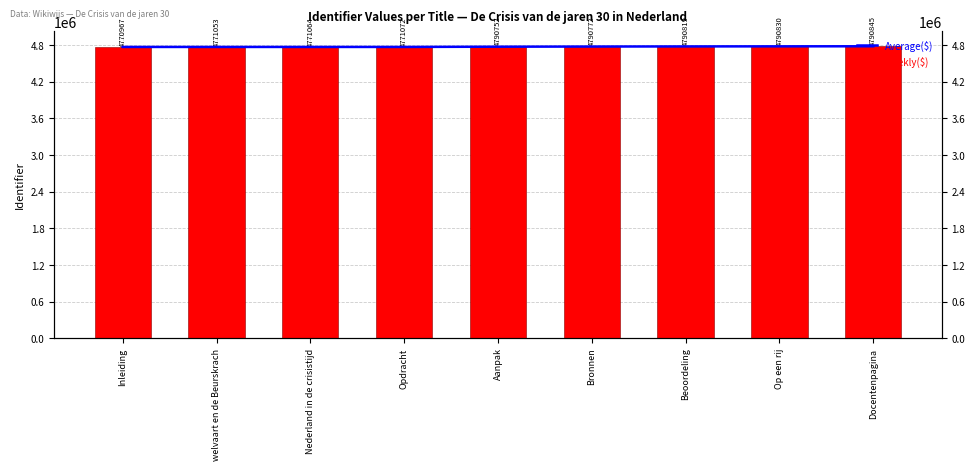

Is it true that Average($) equals 4770967.0 at Inleiding?

True